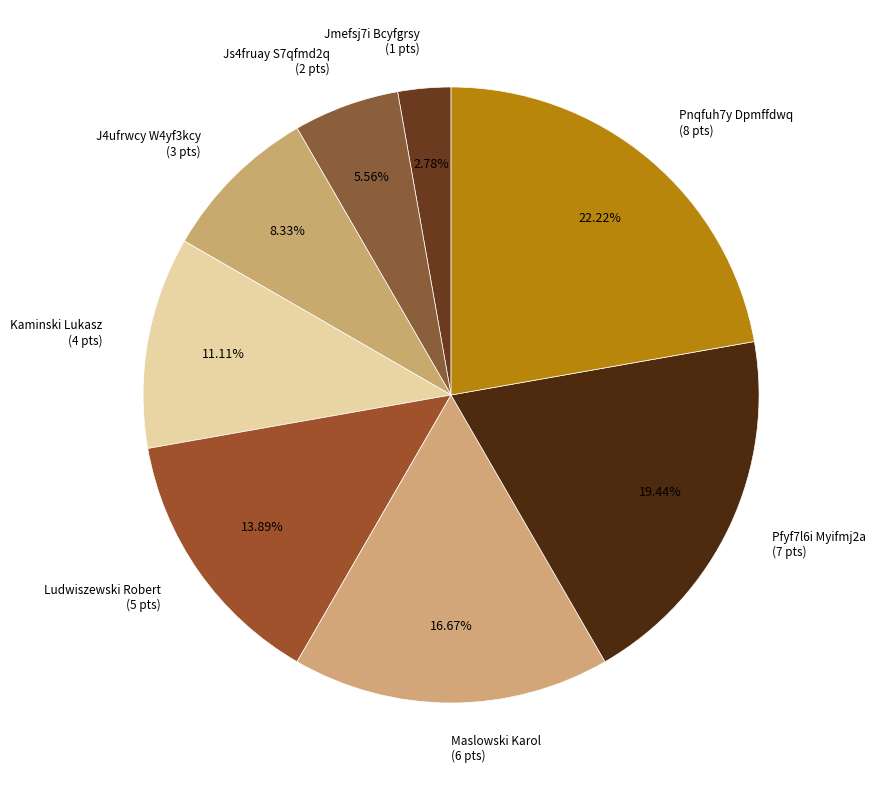

Is there a majority slice in this chart?

No